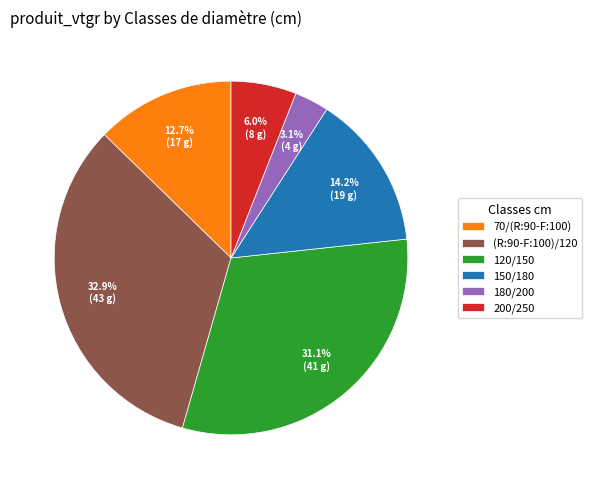

Do 200/250 and 70/(R:90-F:100) together represent more than half of the pie?

No